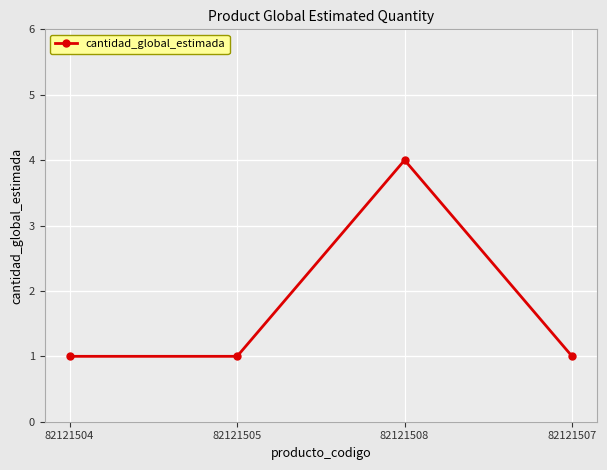

What is the smallest value displayed?

1